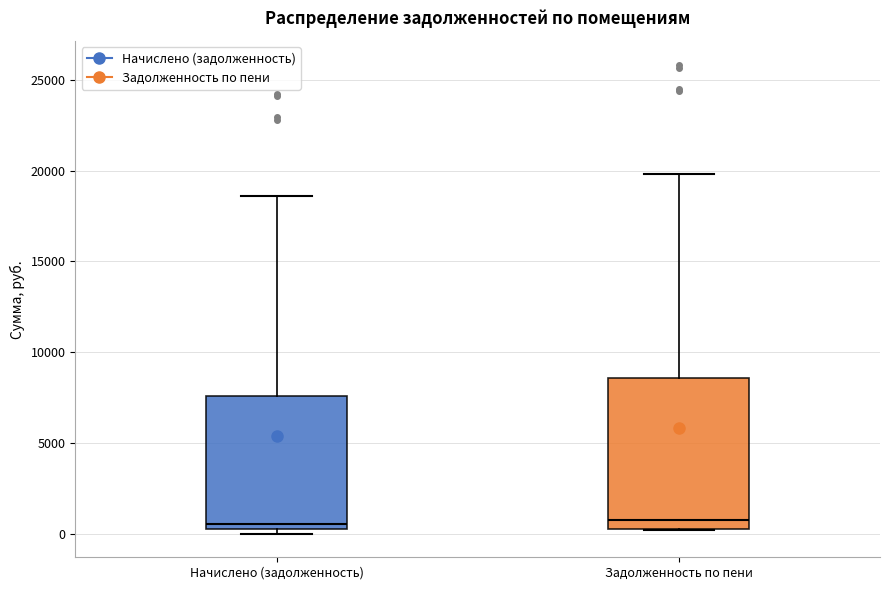

Reading left to right, transcribe this box plot: for each box, give where its median line is, the range the box spans, and where its two whiskers end, as read against the y-axis. The values are not printed on the chart, so give them approximately, as read against the axis.

Начислено (задолженность): median 500 (just above the box's lower edge), box 500 to 7500, whiskers 0 to 18500
Задолженность по пени: median 500 (just above the box's lower edge), box 500 to 8500, whiskers 0 to 20000